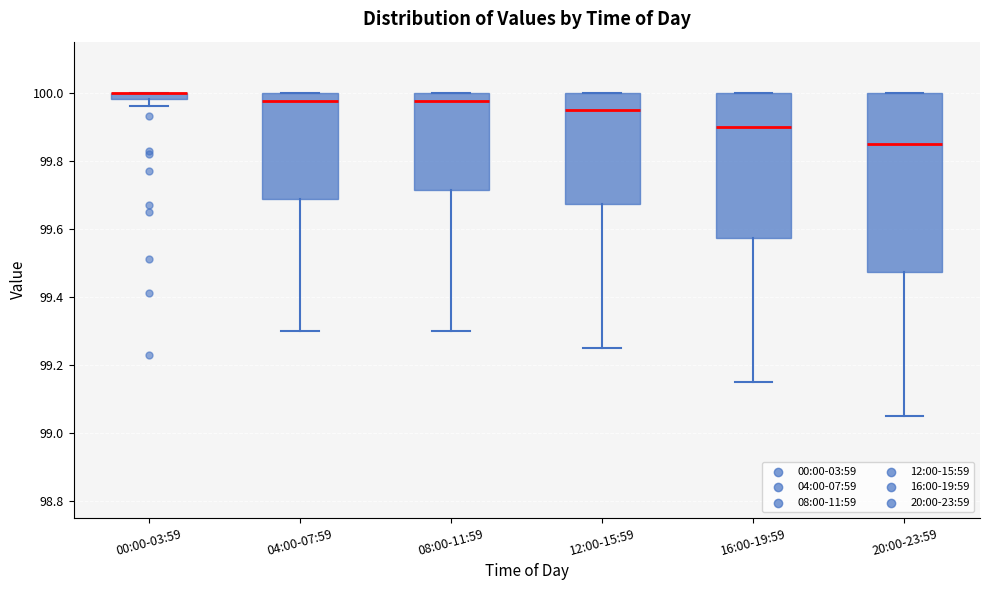

Where is the lower edge of the box for 00:00-03:59 on the y-axis? The values are not printed on the chart, so give them approximately, as read against the axis.

99.98